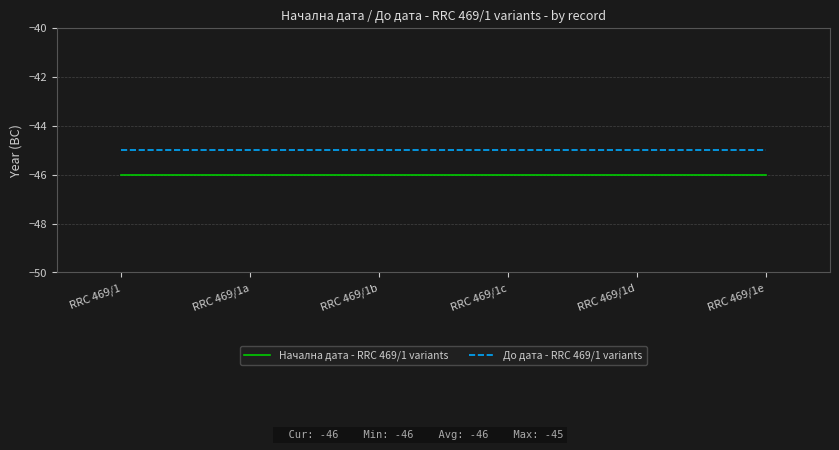

The value of До дата - RRC 469/1 variants at RRC 469/1d is -72. True or false?

False